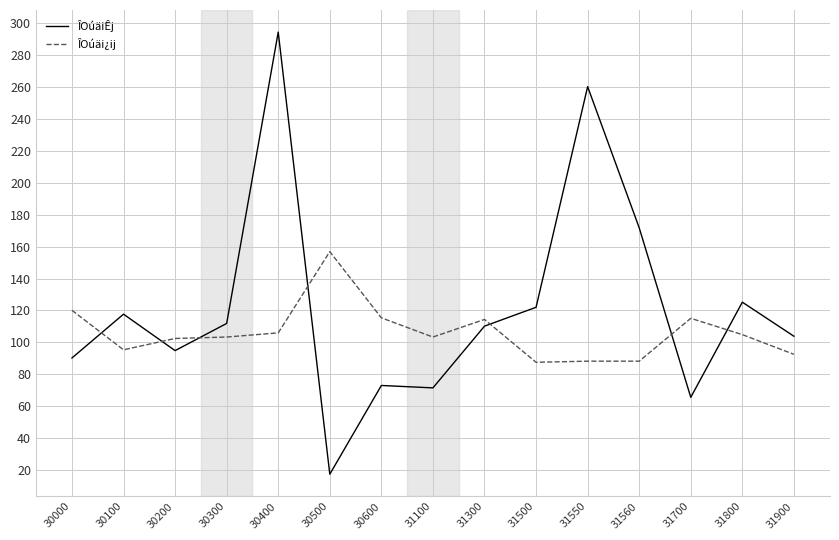

The value of ÎOúäiÊj at 31560 is 171.7. True or false?

True